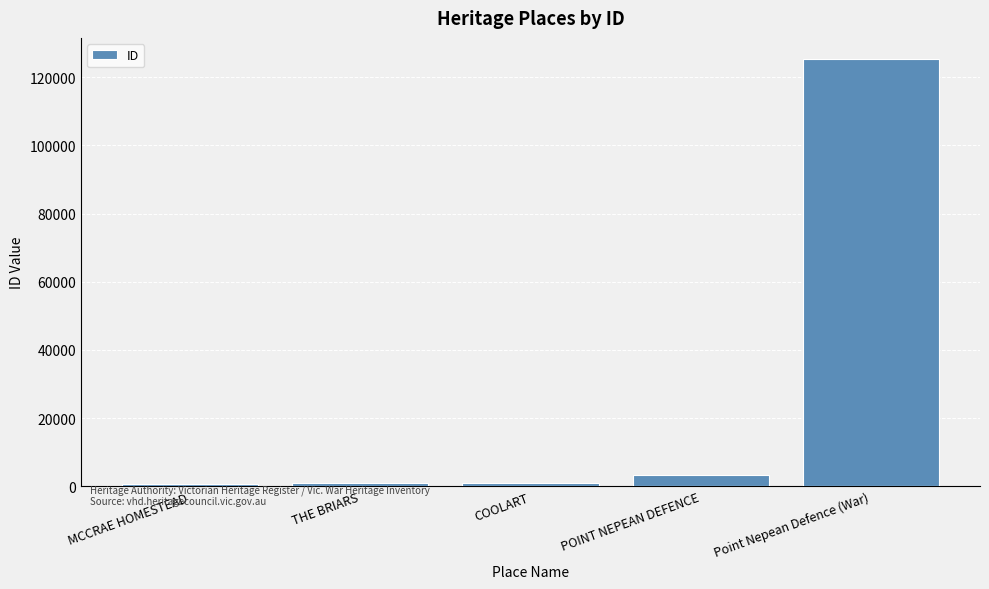

What is the average value?

26220